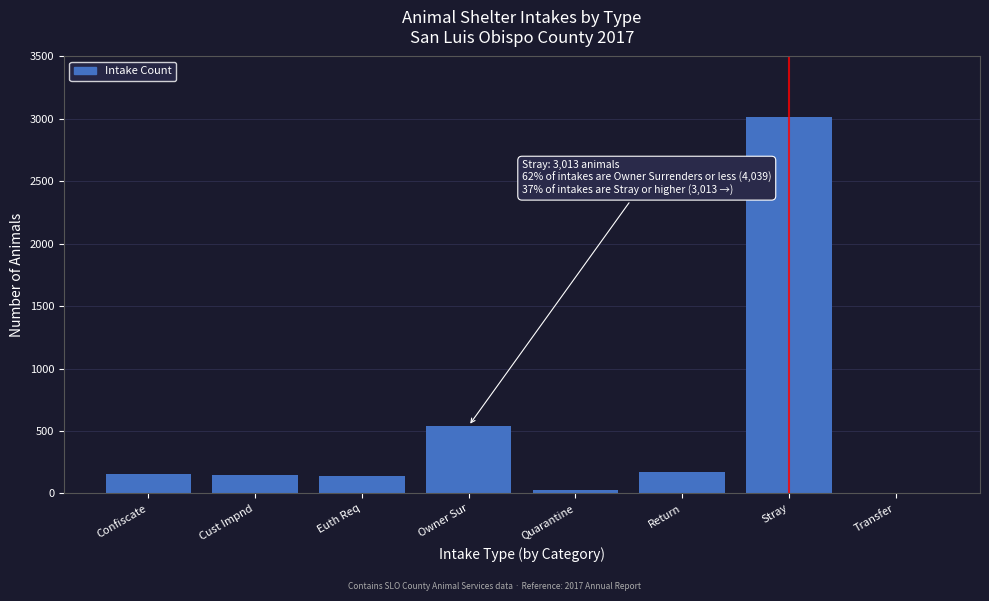

What is the sum of all values?

4206